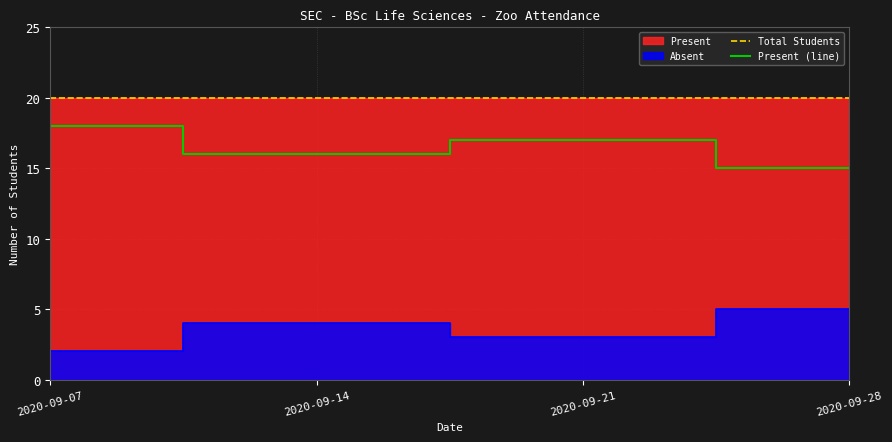

Between 2020-09-07 and 2020-09-28, which series saw the biggest shift?

Present (line)